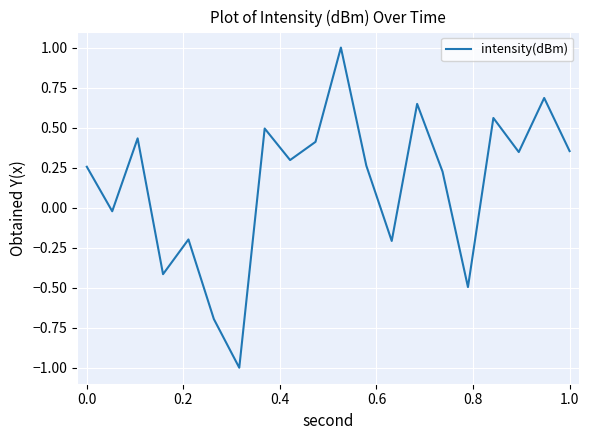

Is this an area chart (filled region under the line)?

No